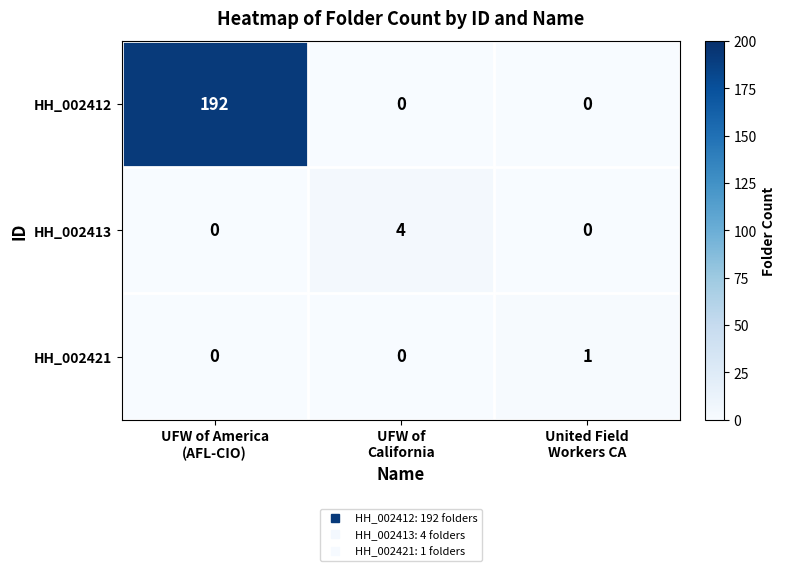

Reading left to right, list all the values displayed in this chart.

HH_002412: 192	0	0
HH_002413: 0	4	0
HH_002421: 0	0	1